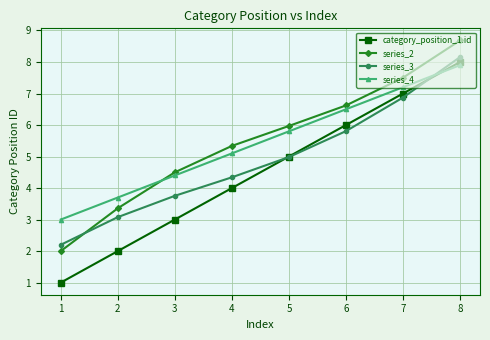

Reading right to left, transcribe all the data shown in this chart.

category_position_1.id: 8.0	7.0	6.0	5.0	4.0	3.0	2.0	1.0
series_2: 8.7	7.5	6.6	6.0	5.3	4.5	3.4	2.0
series_3: 8.2	6.9	5.8	5.0	4.3	3.8	3.1	2.2
series_4: 7.9	7.2	6.5	5.8	5.1	4.4	3.7	3.0